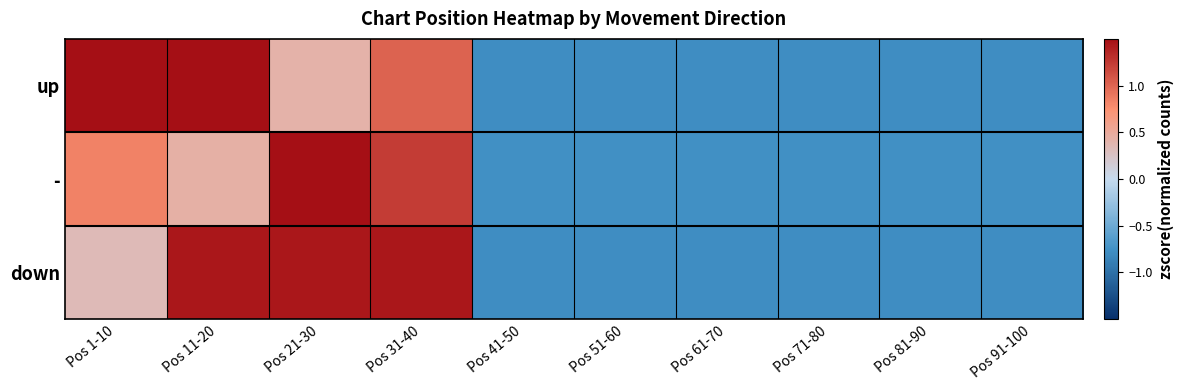

Rank the series by their maximum value, from lowest to highest.

down, up, -